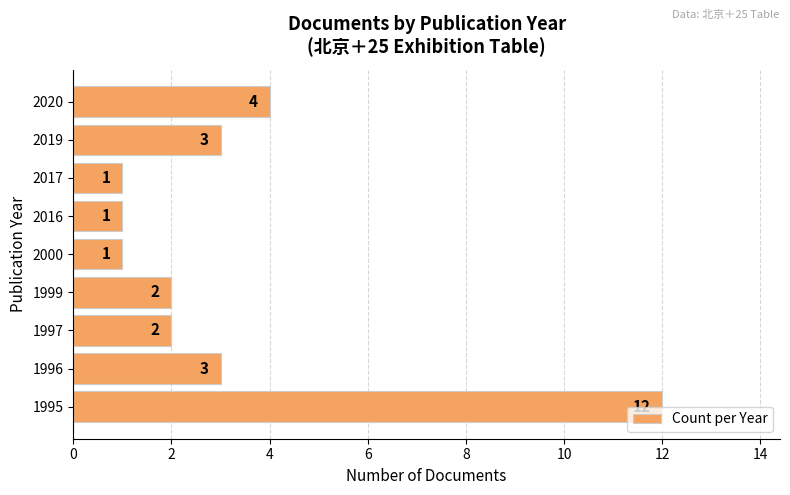

What is the maximum value shown in the chart?

12